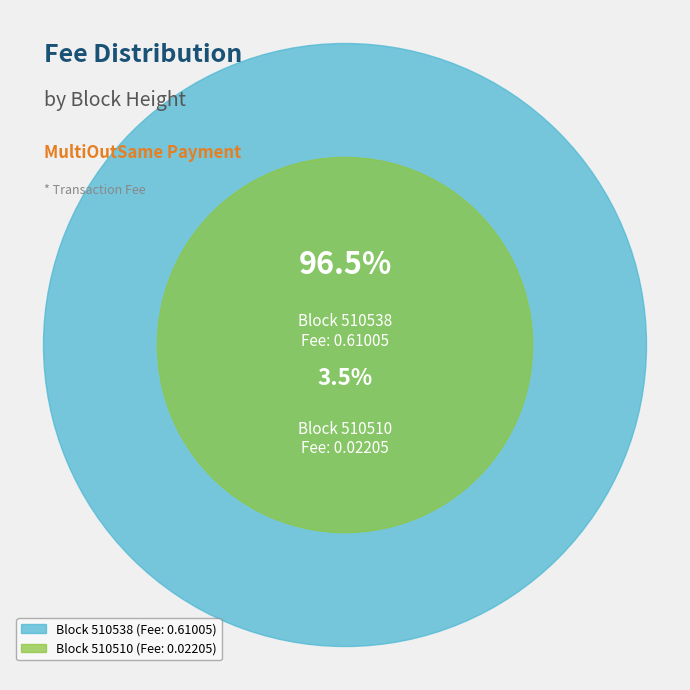

Count the number of slices in the pie.

2